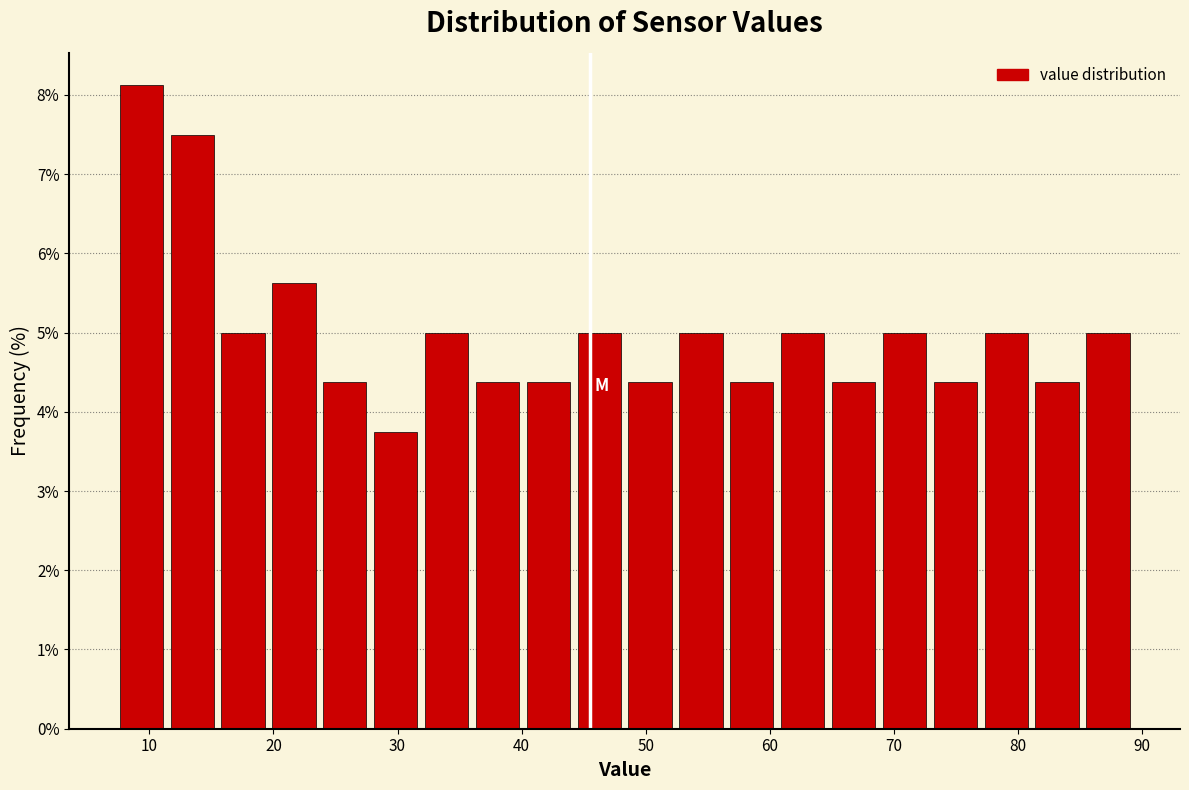

Over which range of the x-axis is the bar tallest?

7.3 to 11.4